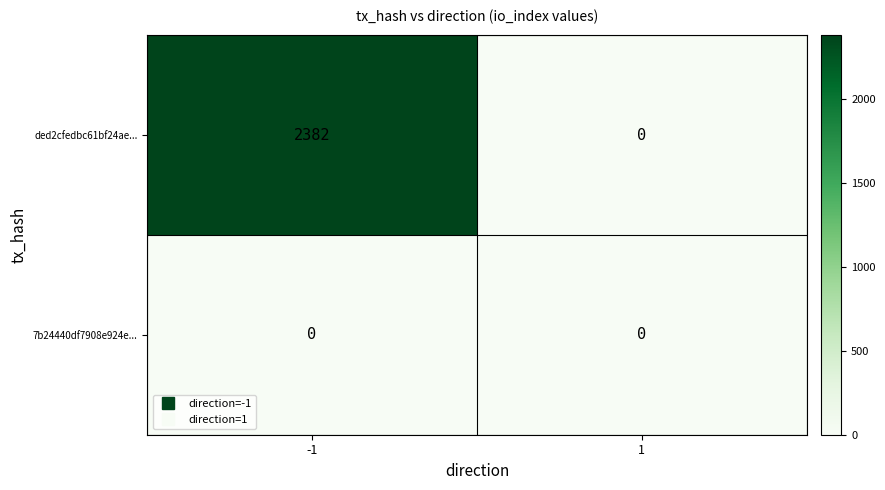

Reading left to right, transcribe all the data shown in this chart.

ded2cfedbc61bf24ae...: 2382	0
7b24440df7908e924e...: 0	0